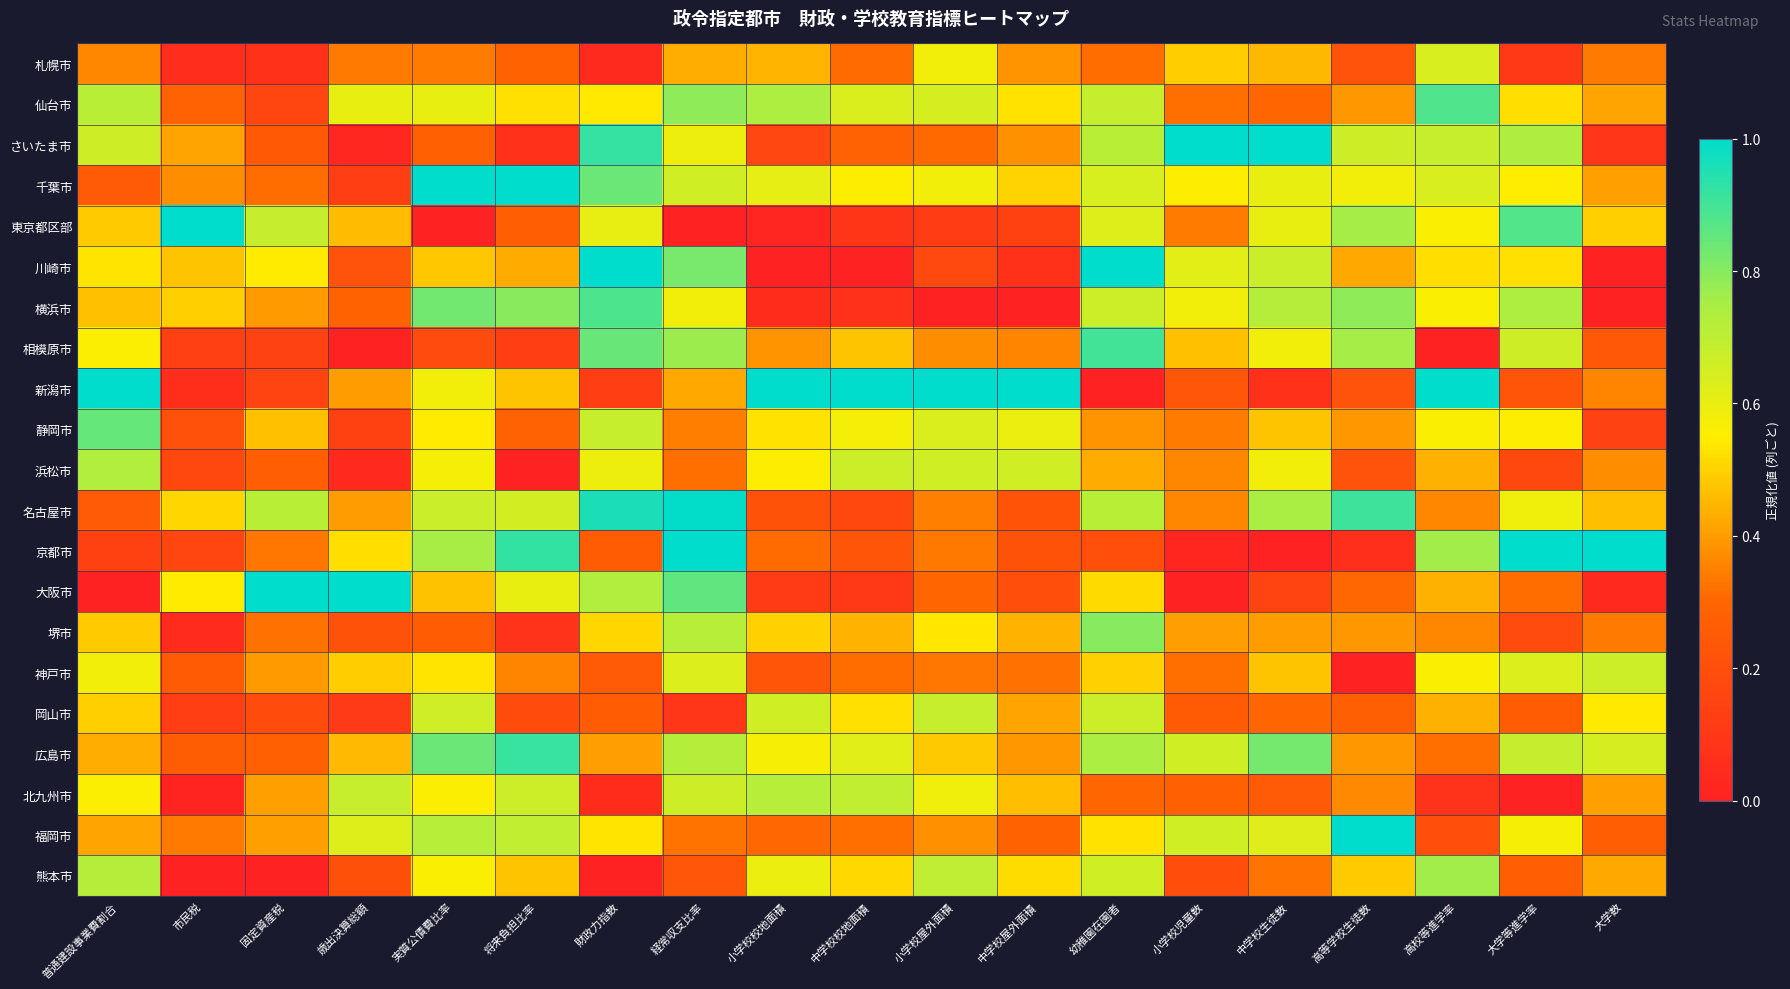

At which category is the sum across all series the highest?

幼稚園在園者